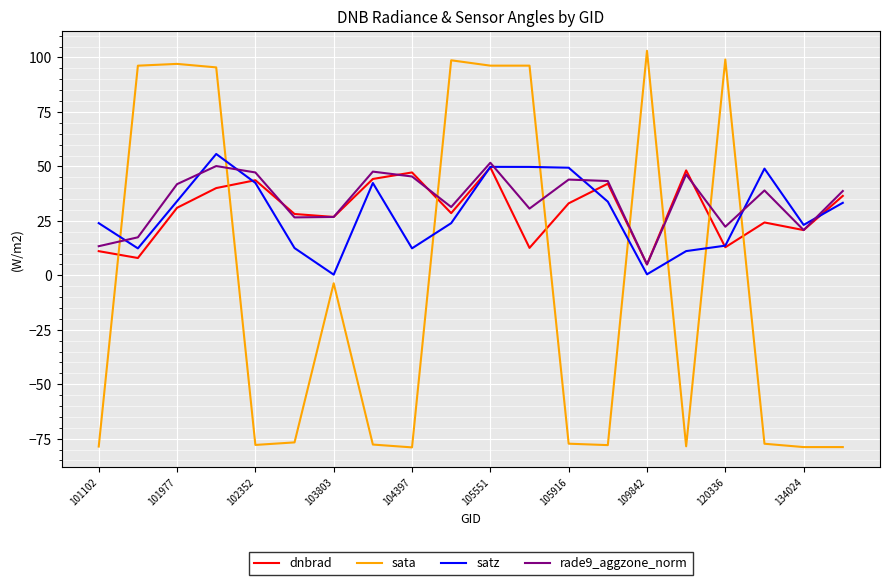

Which series has the widest spread of values?

sata